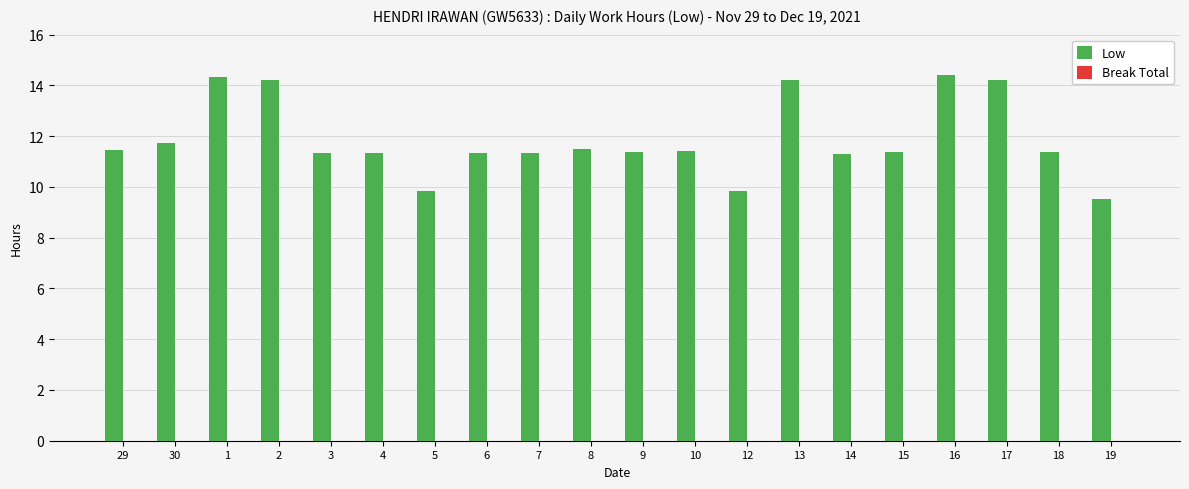

What is the change in value from 9 to 16?

+3.0